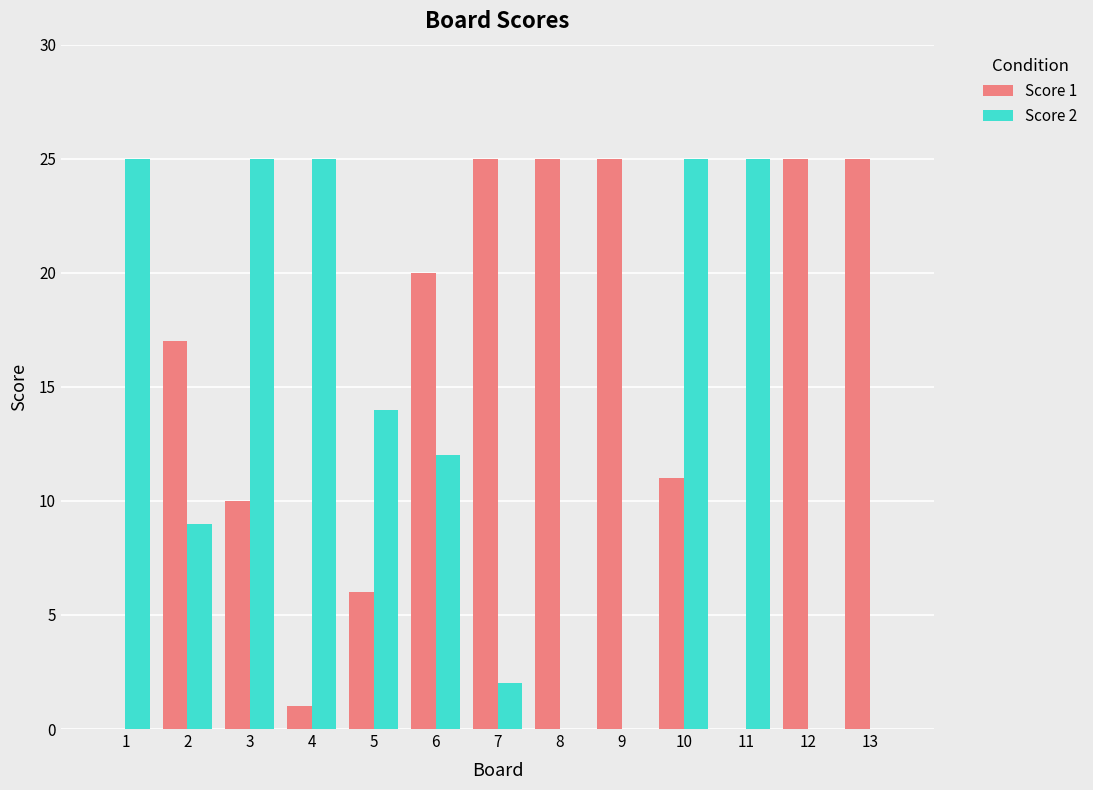

Is it true that Score 2 equals 16 at 1?

False